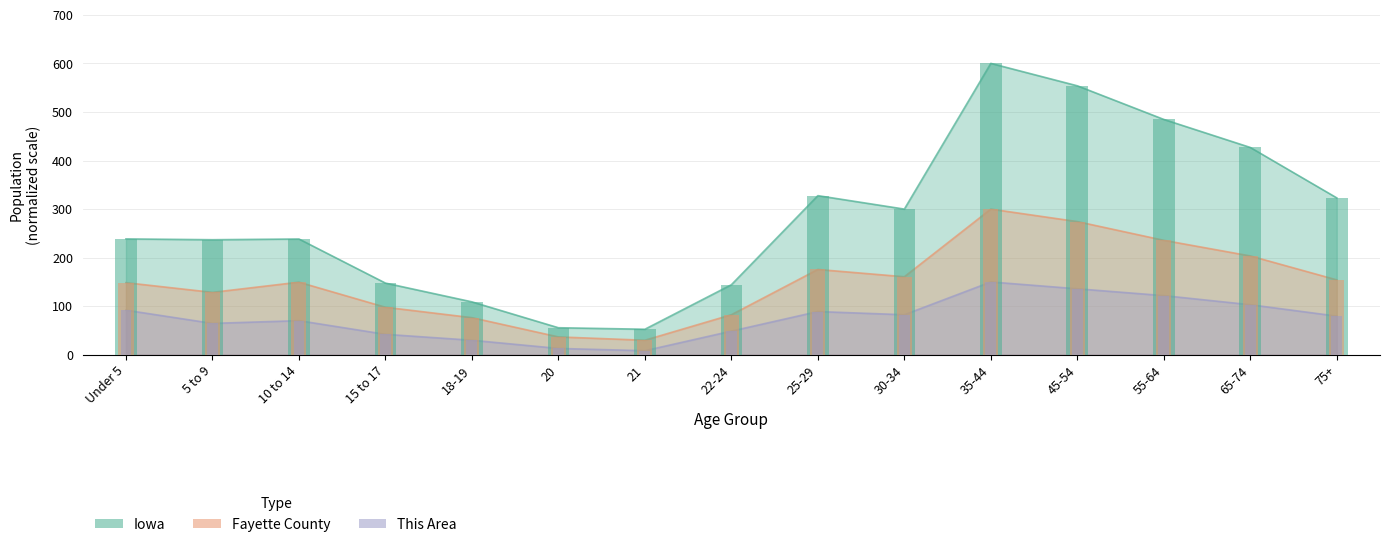

How many data points does each series have?

15